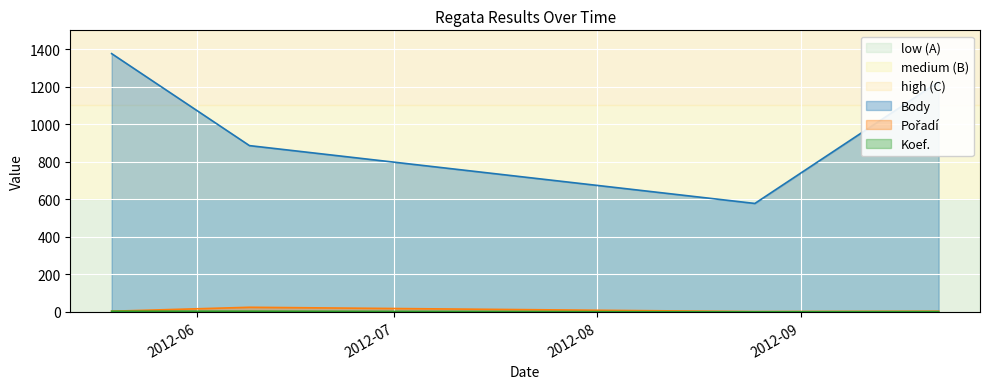

What is the sum of the Pořadí values at 2012-05-19 and 2012-06-09?

29